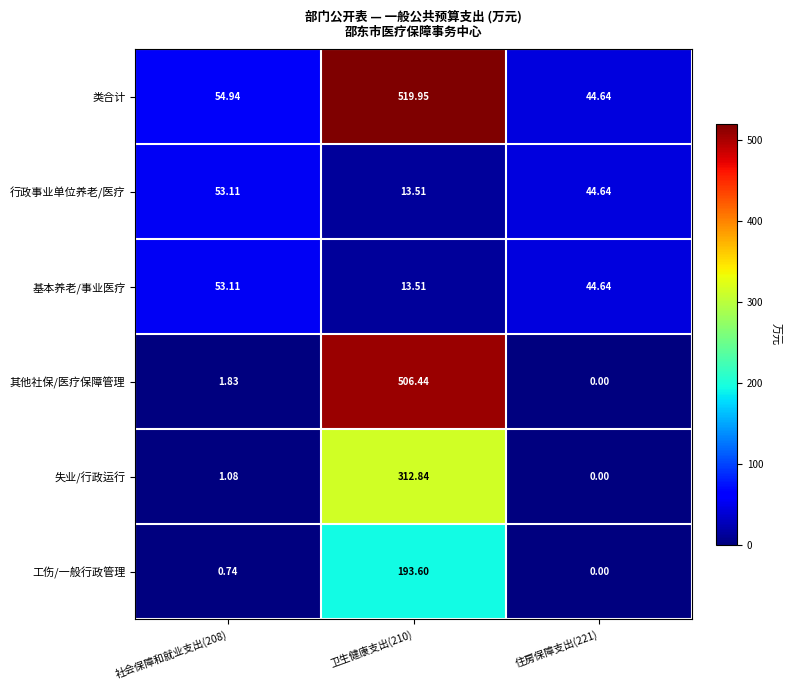

Which series changed the most between 社会保障和就业支出(208) and 住房保障支出(221)?

类合计